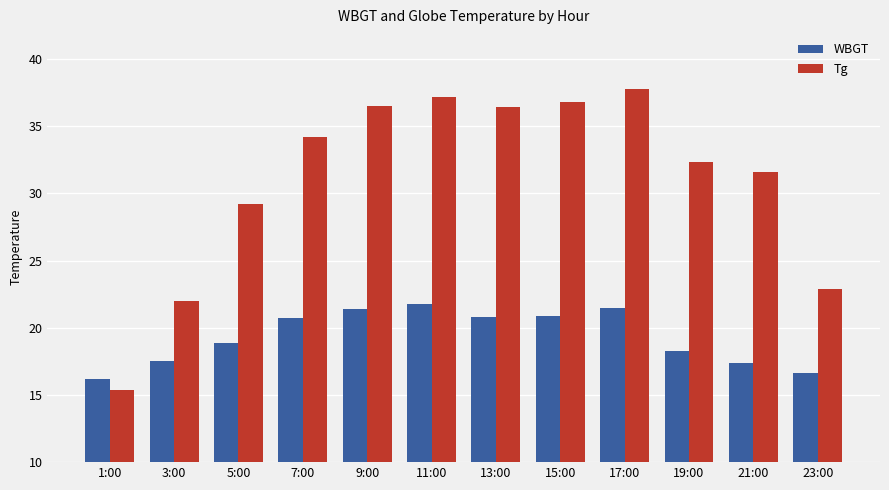

Which series has the largest range (max minus min)?

Tg